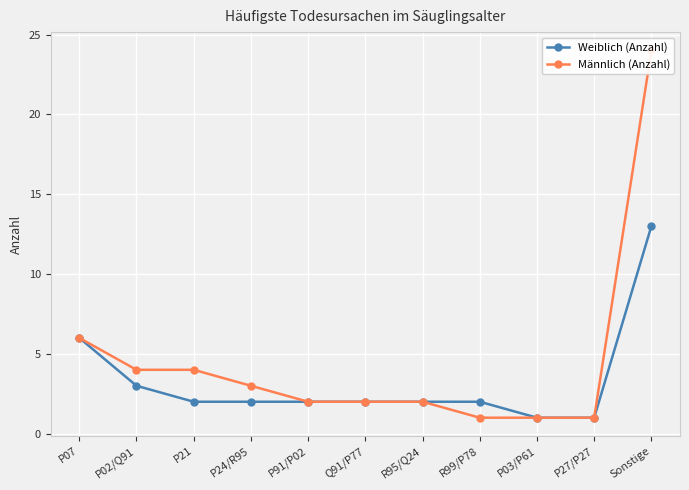

Is this an area chart (filled region under the line)?

No